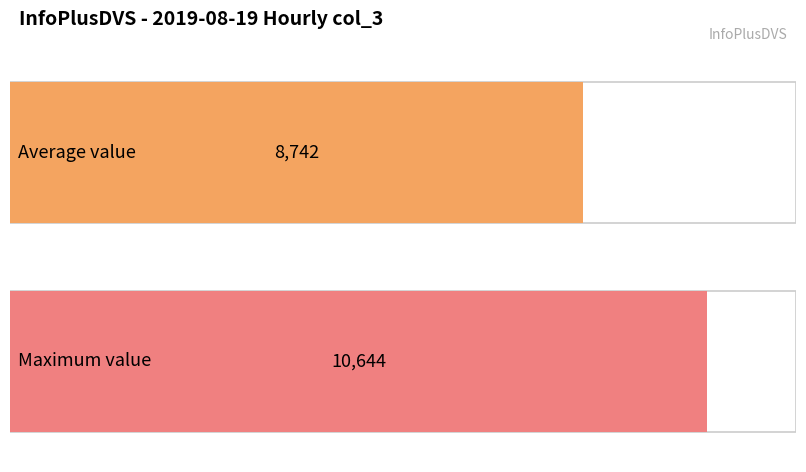

What is the average value?

8742